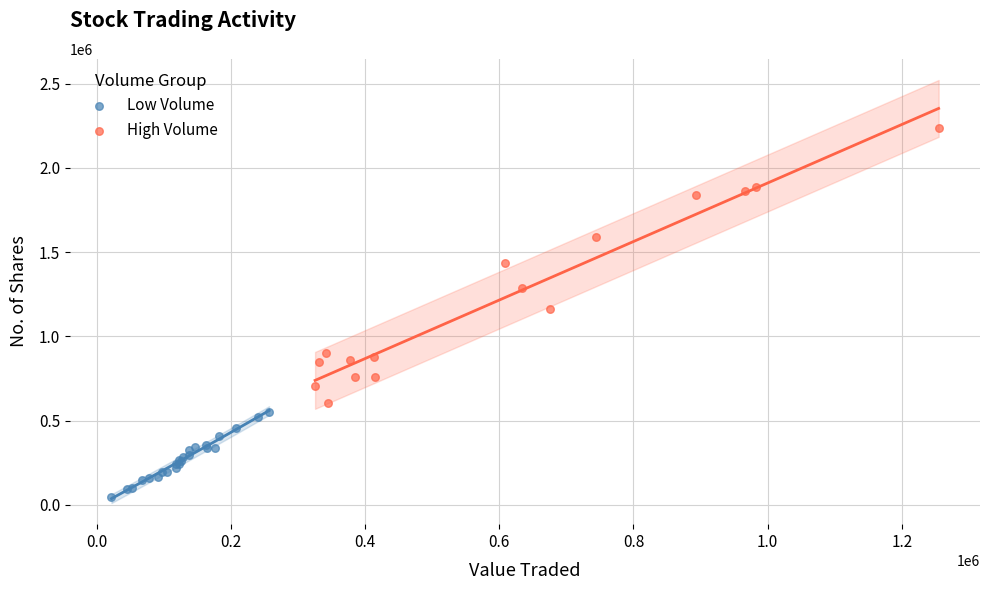

What are all the series names shown in the legend?

Low Volume, High Volume